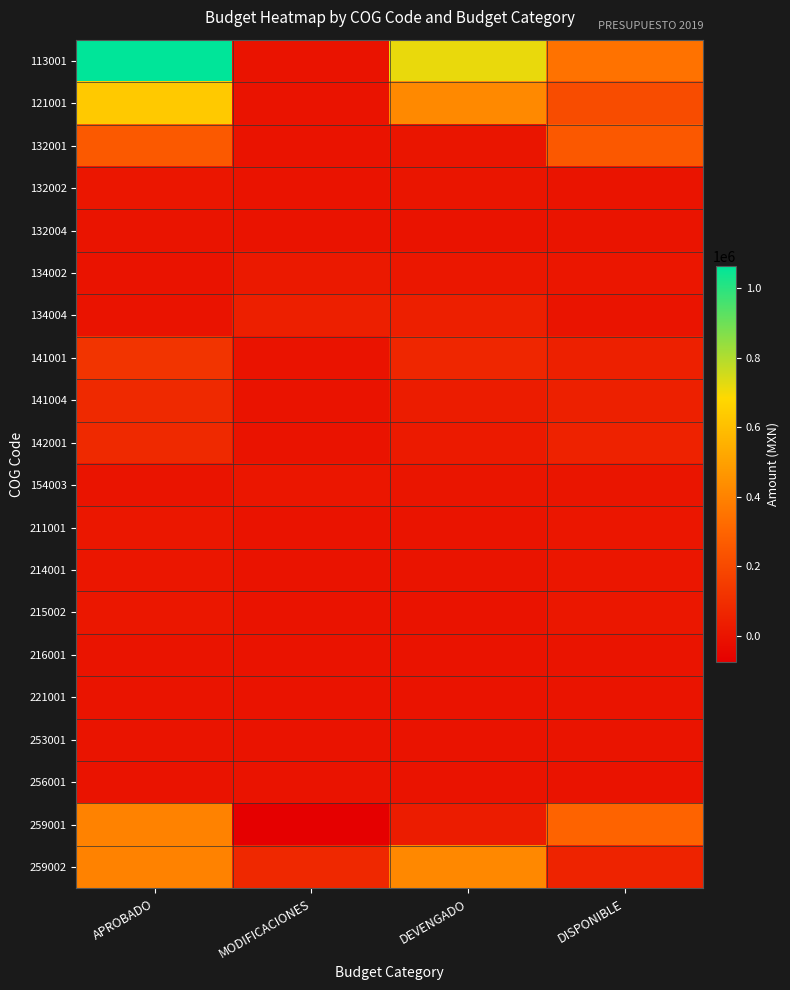

What is the spread (max minus min) of values at DISPONIBLE?

346585.7